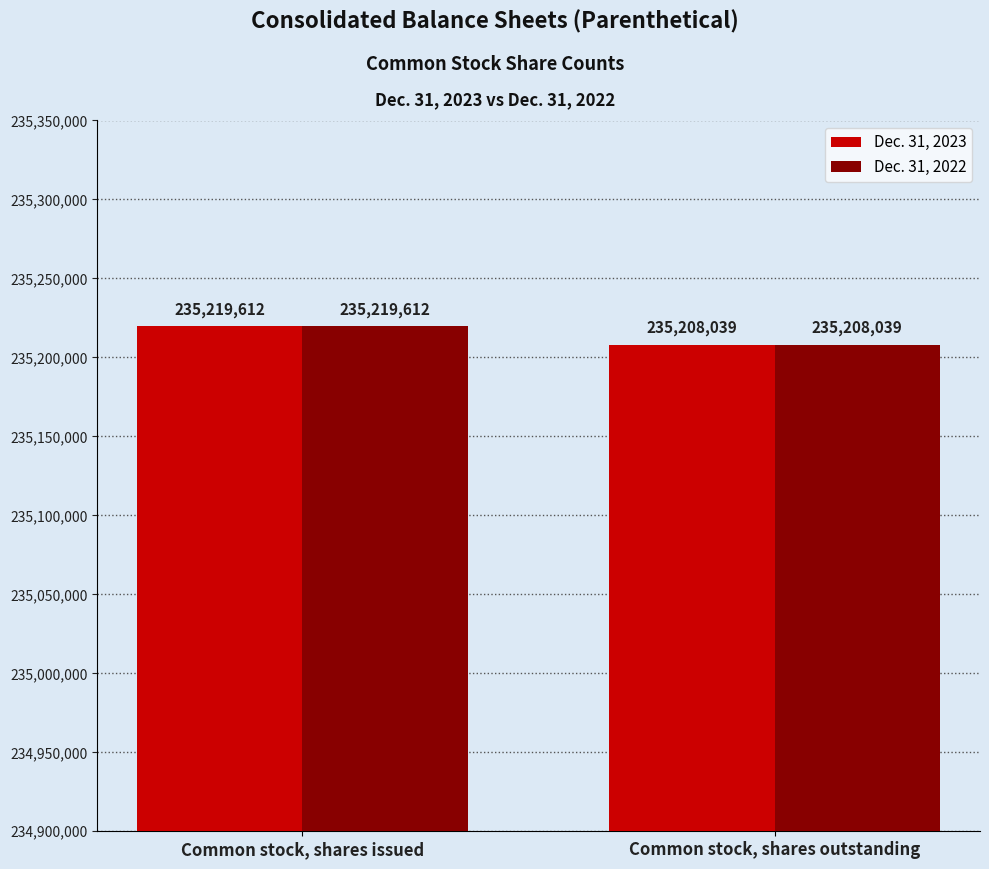

What is the average value of the Dec. 31, 2022 series?

235213826